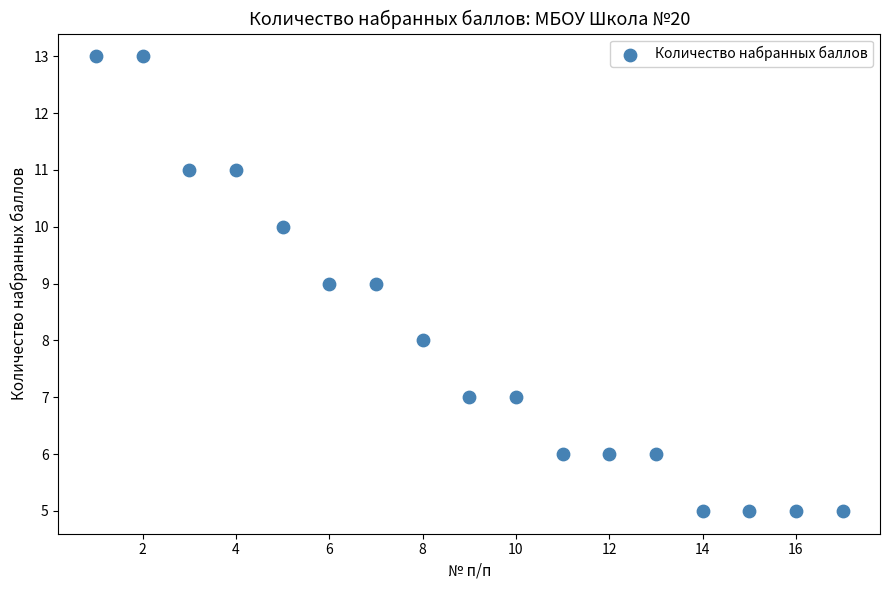

What is the range of Y values (max minus min)?

8